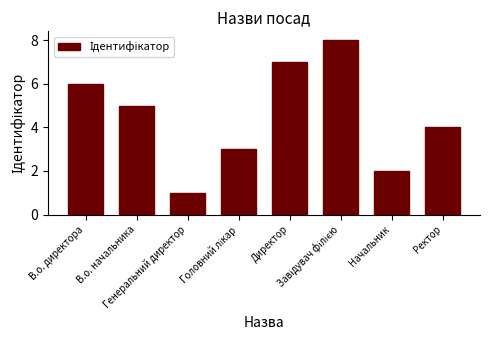

Are the bars horizontal?

No